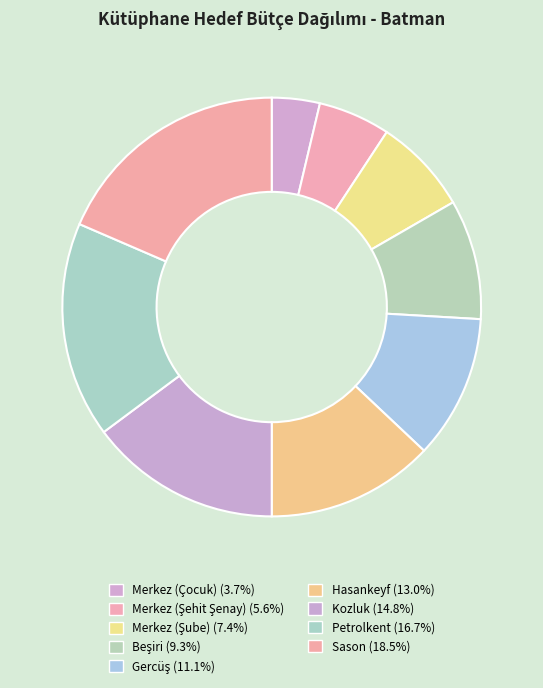

How many slices are in this pie chart?

9